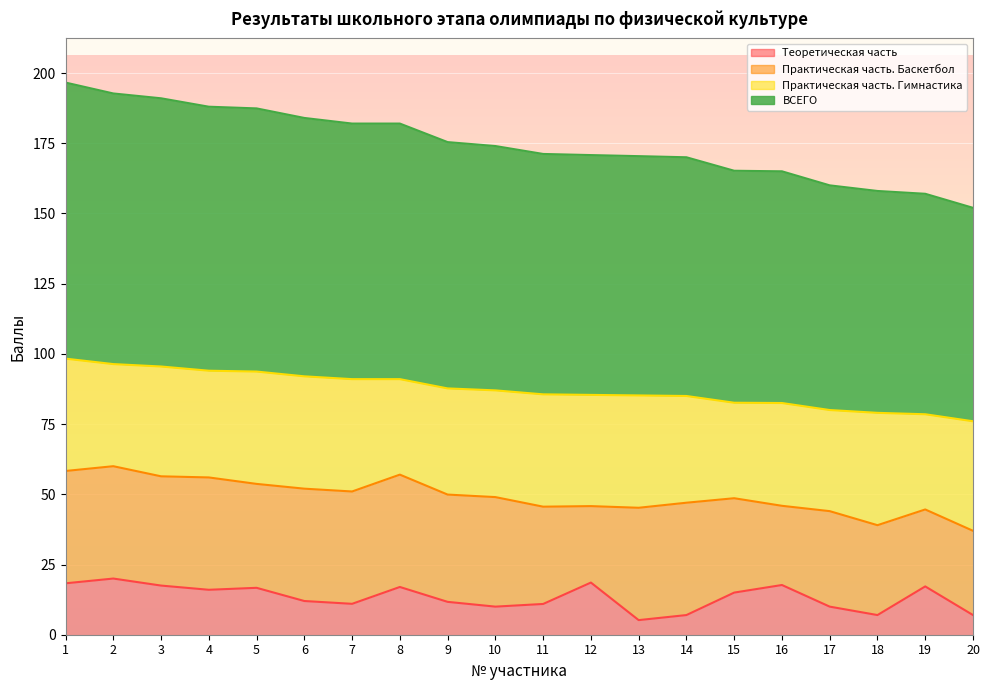

How many data points in ВСЕГО are less than 87?

10